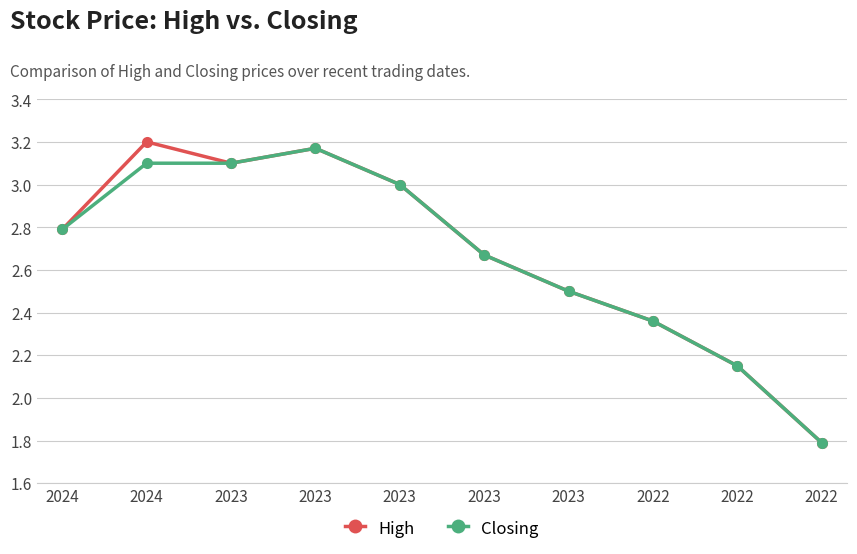

Where is High nearest to the value 2?

2022